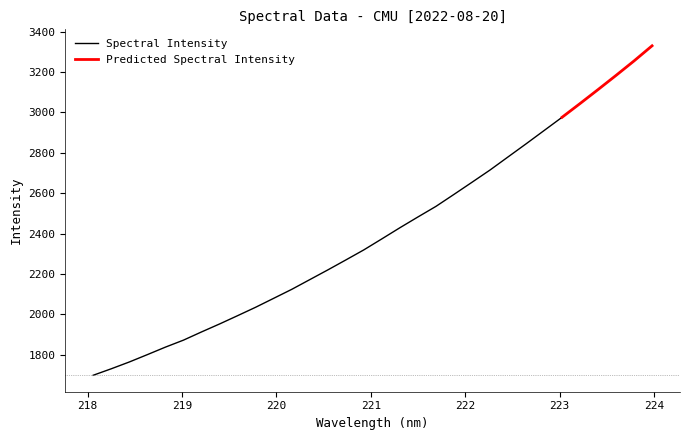

How many data points are less than 2373?

16